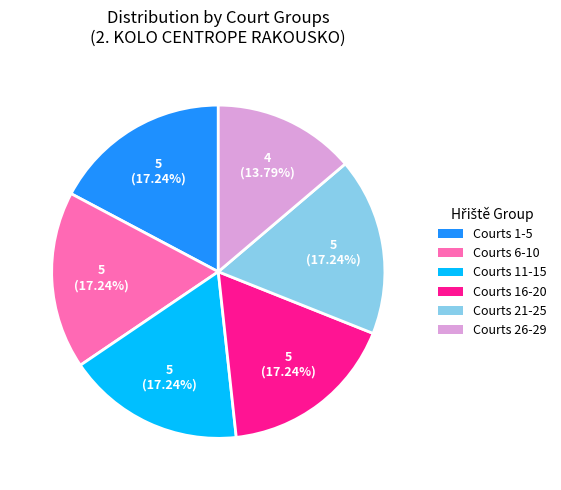

How many slices are in this pie chart?

6